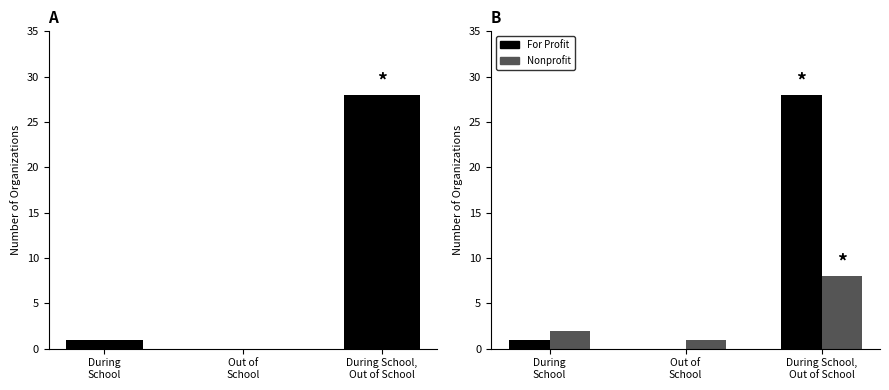

What is the label of the 3rd bar from the right?

During
School